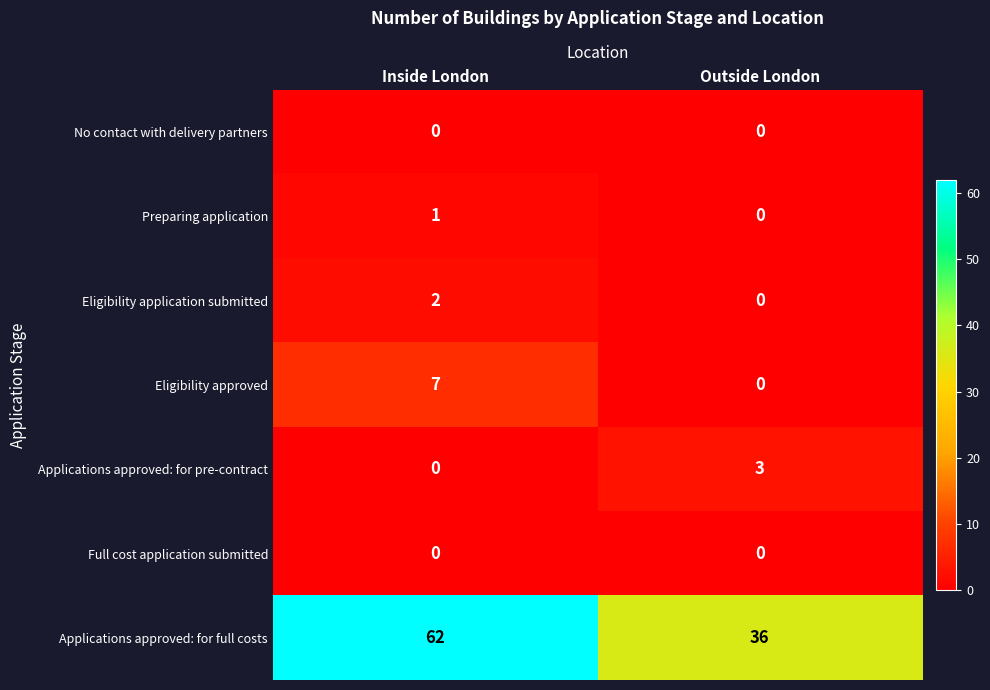

What is the spread (max minus min) of values at Outside London?

36